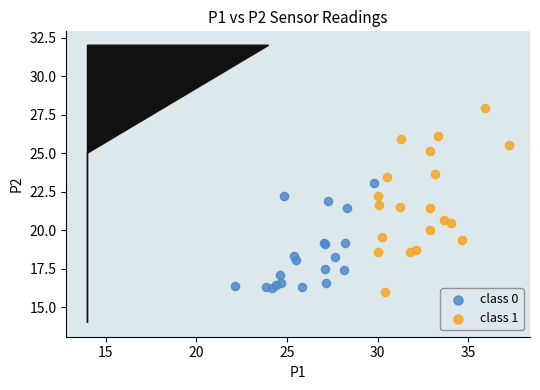

Which series has the largest Y range (max minus min)?

class 1